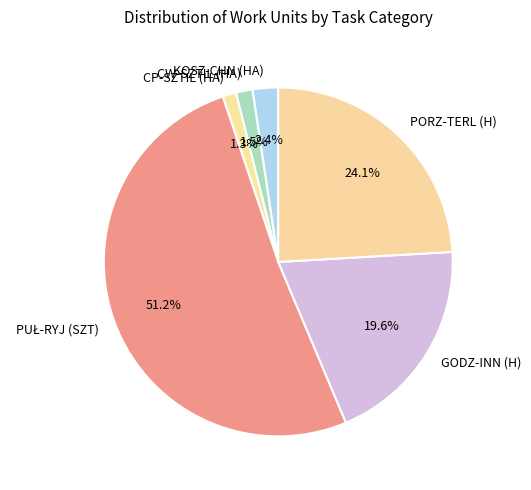

How much of the chart is everything except CP-SZTIL (HA)?

98.7%